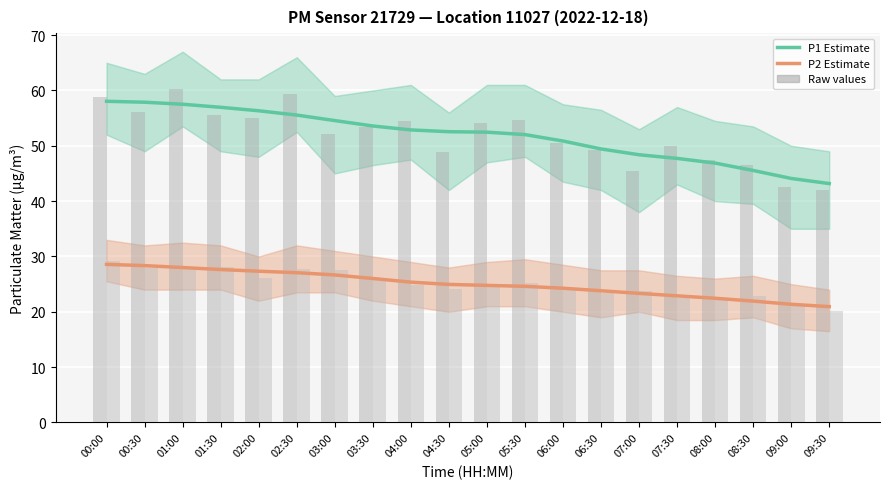

Reading left to right, what are all the values shown in this chart?

P1 (≥10µm): 00:00=58.0	00:30=57.9	01:00=57.5	01:30=57.0	02:00=56.3	02:30=55.5	03:00=54.6	03:30=53.6	04:00=52.9	04:30=52.5	05:00=52.5	05:30=52.0	06:00=50.9	06:30=49.4	07:00=48.4	07:30=47.7	08:00=46.9	08:30=45.5	09:00=44.1	09:30=43.2
P2 (≥2.5µm): 00:00=28.6	00:30=28.3	01:00=28.0	01:30=27.6	02:00=27.3	02:30=27.1	03:00=26.7	03:30=26.0	04:00=25.4	04:30=24.9	05:00=24.8	05:30=24.6	06:00=24.3	06:30=23.8	07:00=23.3	07:30=22.9	08:00=22.4	08:30=21.9	09:00=21.4	09:30=20.9
P1 raw: 00:00=58.9	00:30=56.1	01:00=60.3	01:30=55.6	02:00=55.0	02:30=59.3	03:00=52.0	03:30=53.4	04:00=54.4	04:30=48.9	05:00=54.1	05:30=54.7	06:00=50.5	06:30=49.2	07:00=45.4	07:30=50.0	08:00=47.4	08:30=46.5	09:00=42.5	09:30=42.1
P2 raw: 00:00=29.2	00:30=27.9	01:00=28.2	01:30=28.1	02:00=26.1	02:30=27.8	03:00=27.5	03:30=25.9	04:00=24.9	04:30=24.1	05:00=25.1	05:30=25.2	06:00=24.3	06:30=23.4	07:00=23.8	07:30=22.5	08:00=22.3	08:30=22.9	09:00=21.0	09:30=20.1